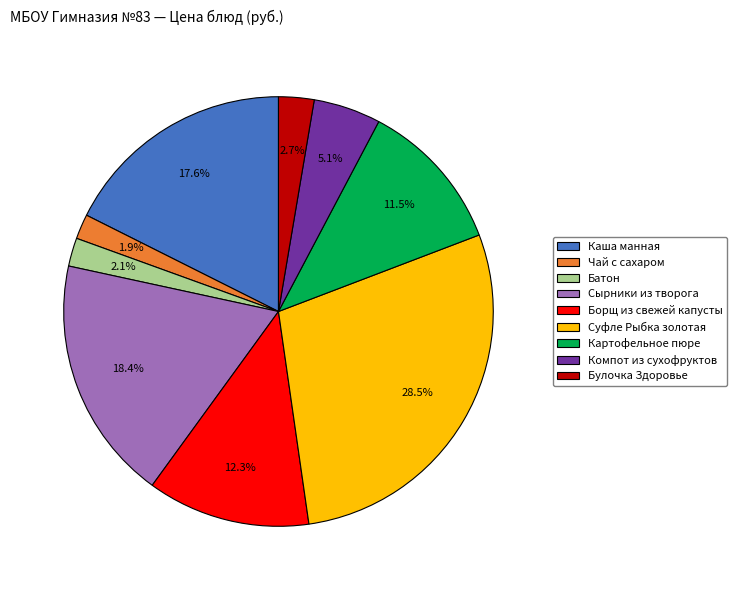

Between Булочка Здоровье and Суфле Рыбка золотая, which is larger?

Суфле Рыбка золотая